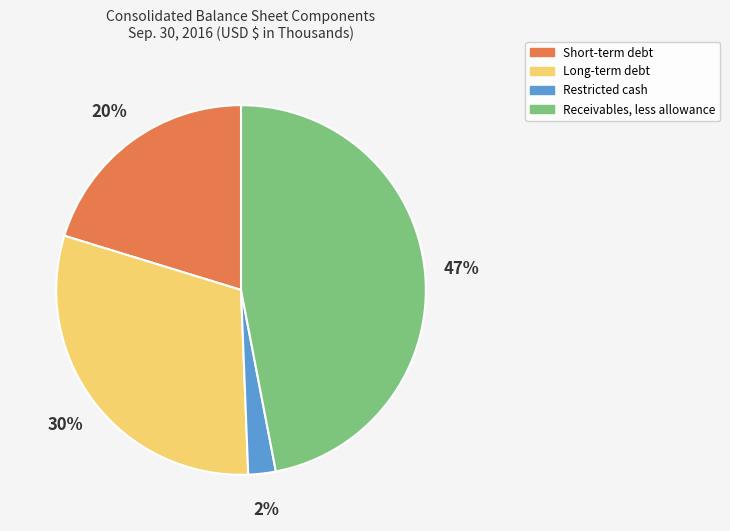

Between Restricted cash and Long-term debt, which is larger?

Long-term debt